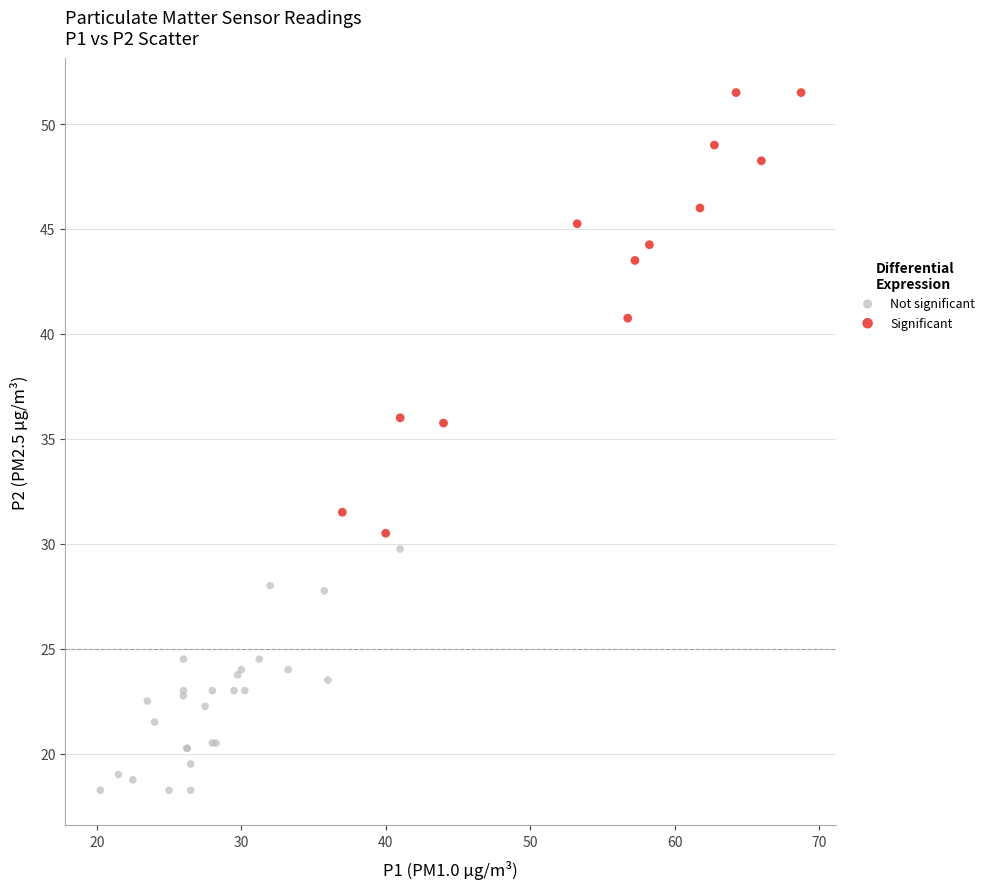

Which series has the largest Y range (max minus min)?

Significant